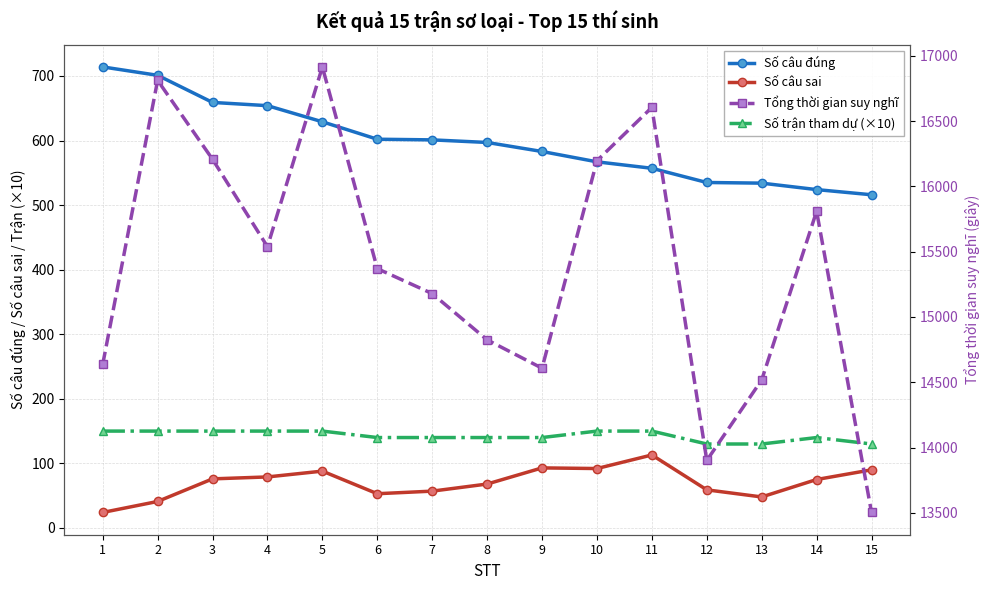

At which category does Số câu sai reach its first local peak?

5